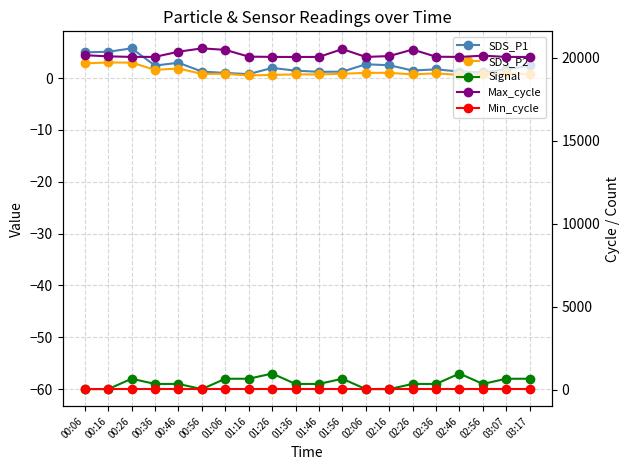

Count the number of data series in this chart.

5